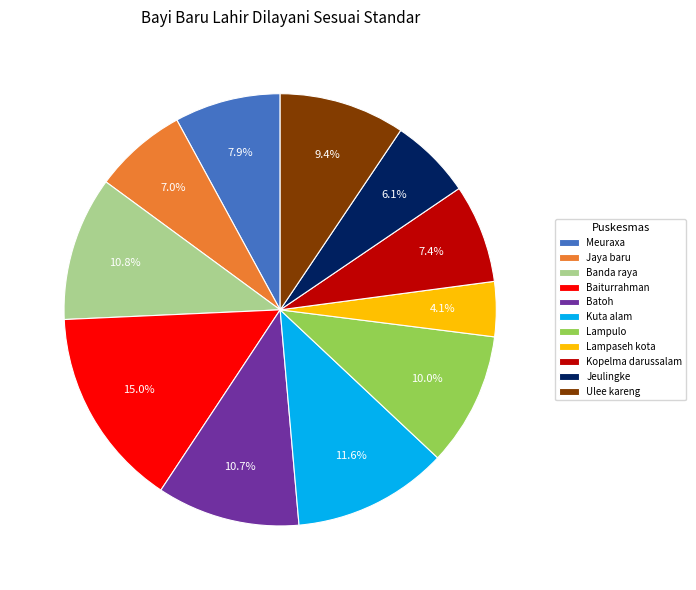

To the nearest percent, what is the difference between the largest and smallest slice percentages?

11%